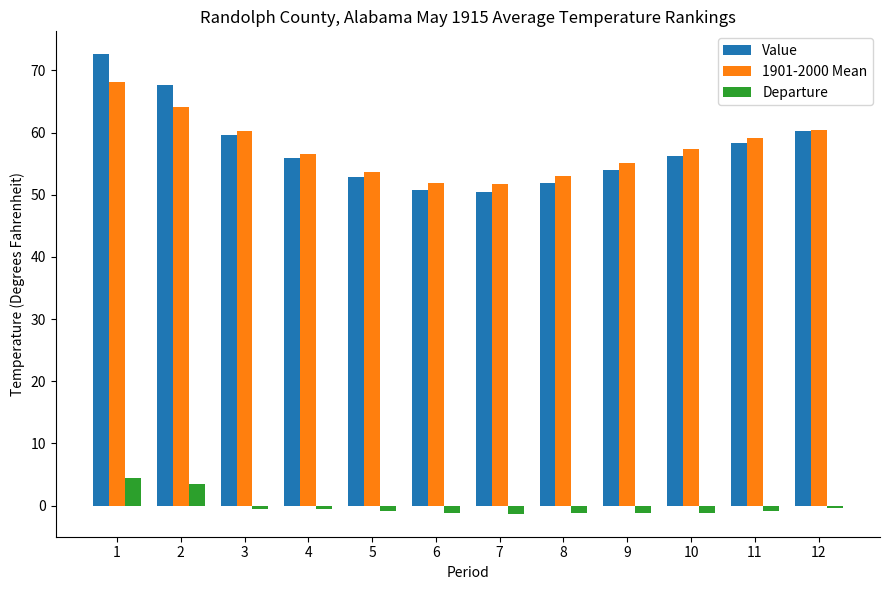

What is the spread (max minus min) of values at 2?

64.2